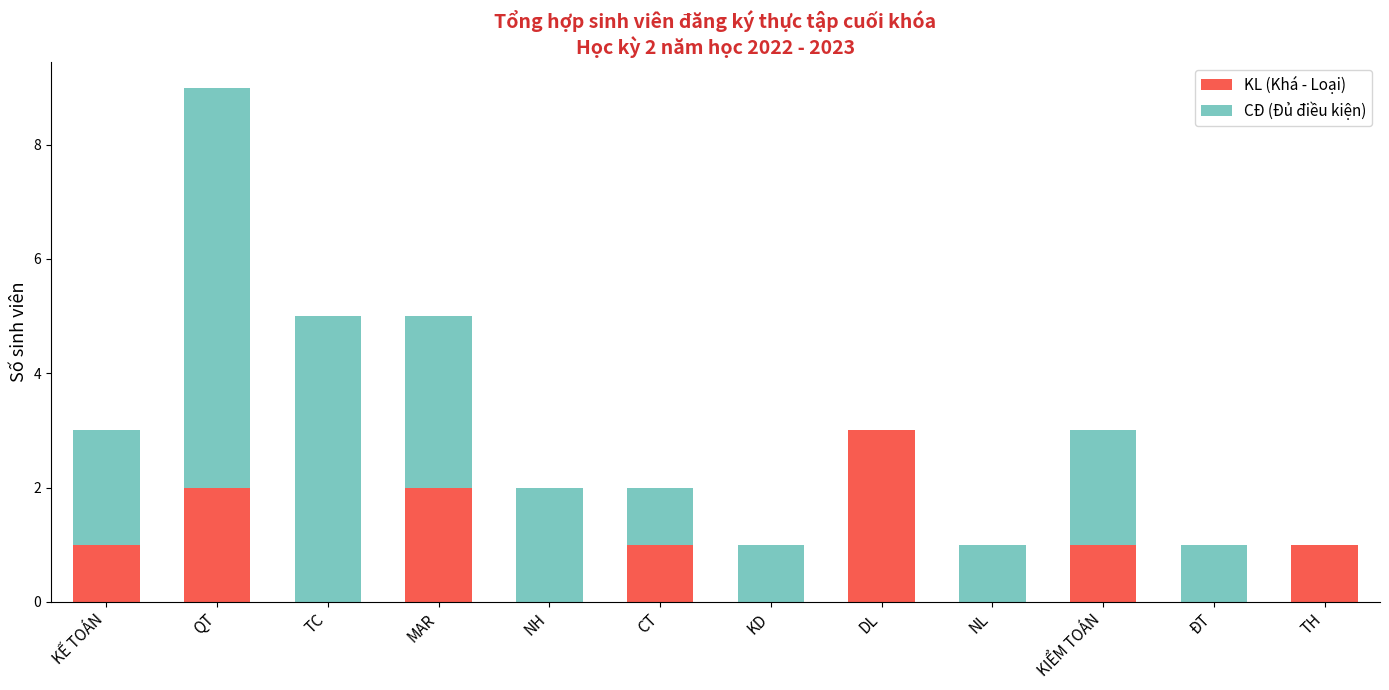

What are all the series names shown in the legend?

KL (Khá - Loại), CĐ (Đủ điều kiện)